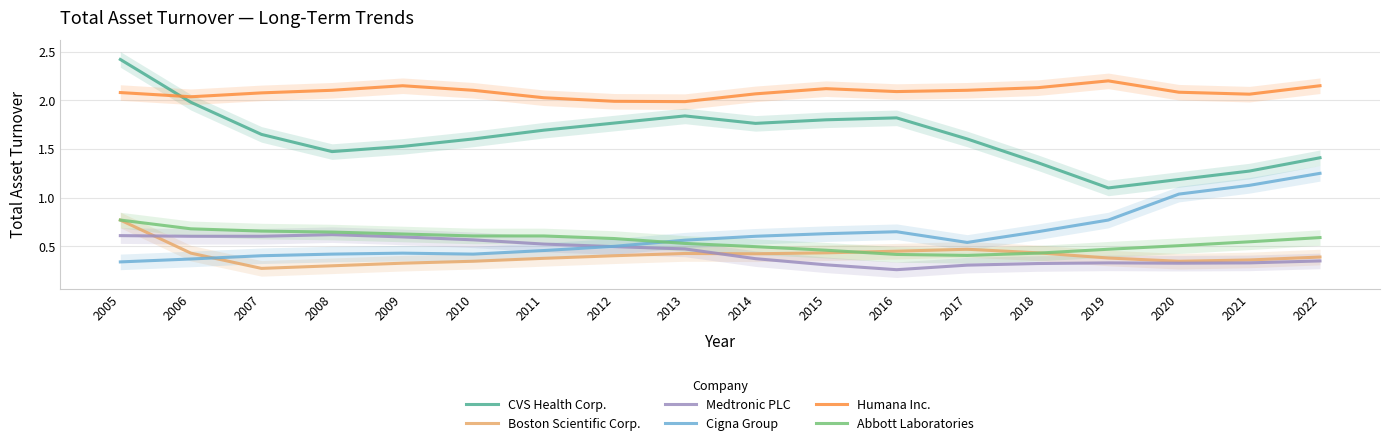

What is the difference between the maximum and minimum values in the CVS Health Corp. series?

1.3